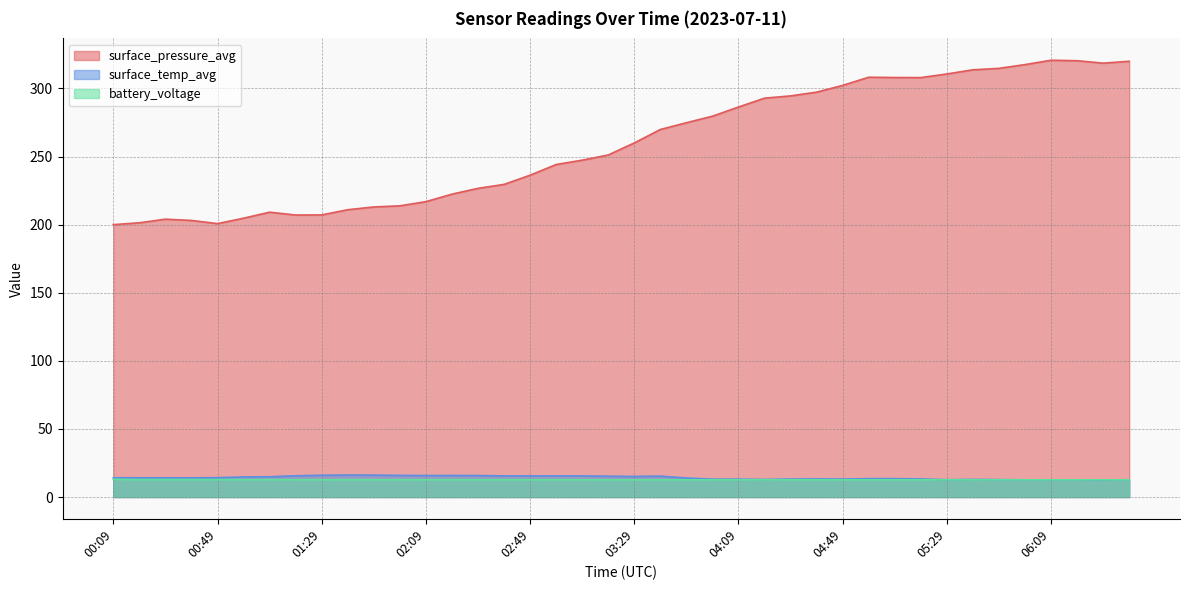

Which series has the largest range (max minus min)?

surface_pressure_avg